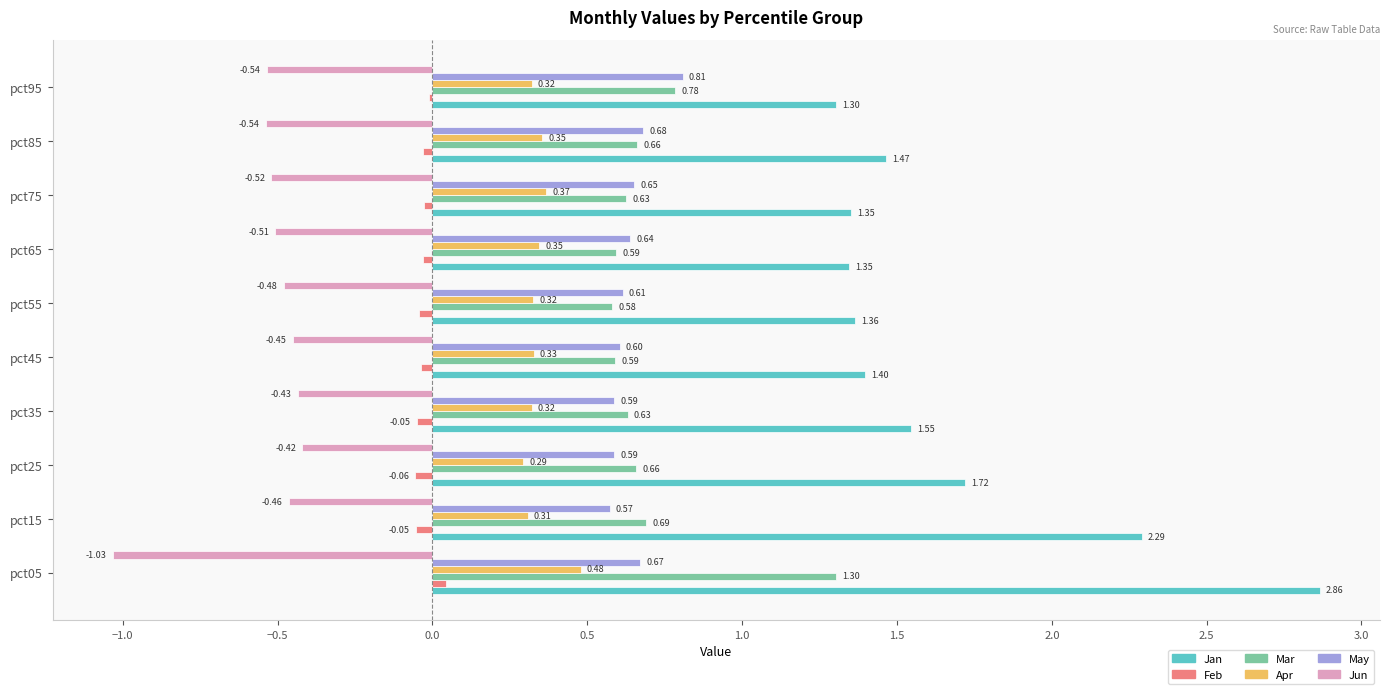

Between pct15 and pct85, which series saw the biggest shift?

Jan